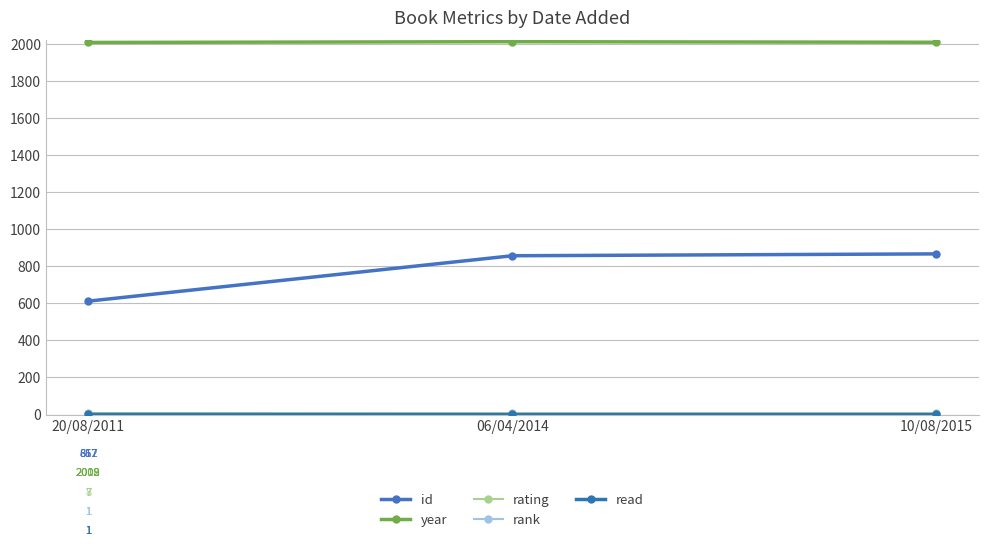

Is this an area chart (filled region under the line)?

No